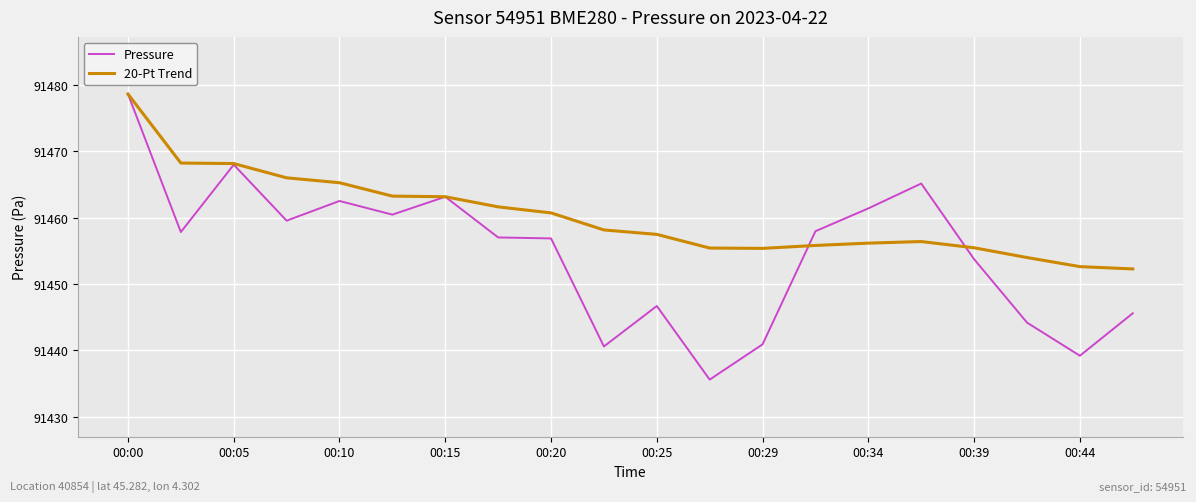

After their last crossing, which series has the higher values: 20-Pt Trend or Pressure?

20-Pt Trend